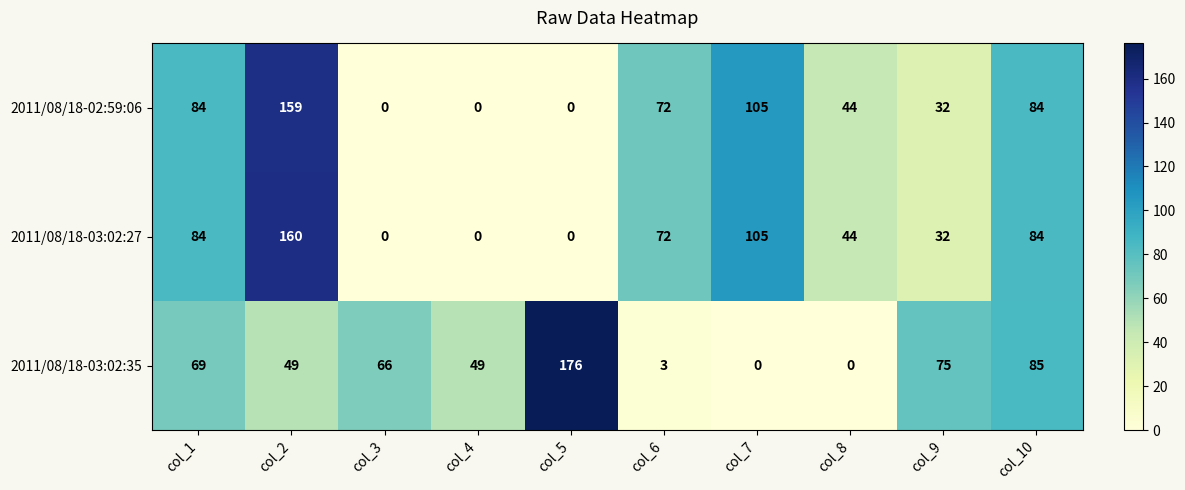

At how many categories does at least one series exceed 78?

5